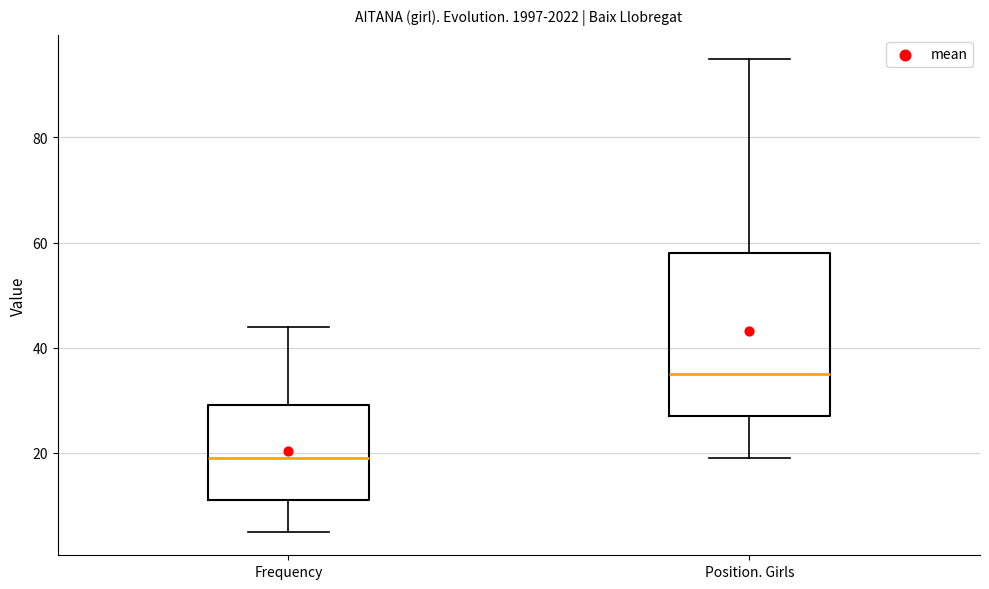

Reading left to right, read every box against the y-axis: the position of its median line, the range the box covers, and the ends of its whiskers. The values are not printed on the chart, so give them approximately, as read against the axis.

Frequency: median 20, box 12 to 30, whiskers 6 to 44
Position. Girls: median 36, box 28 to 58, whiskers 20 to 96